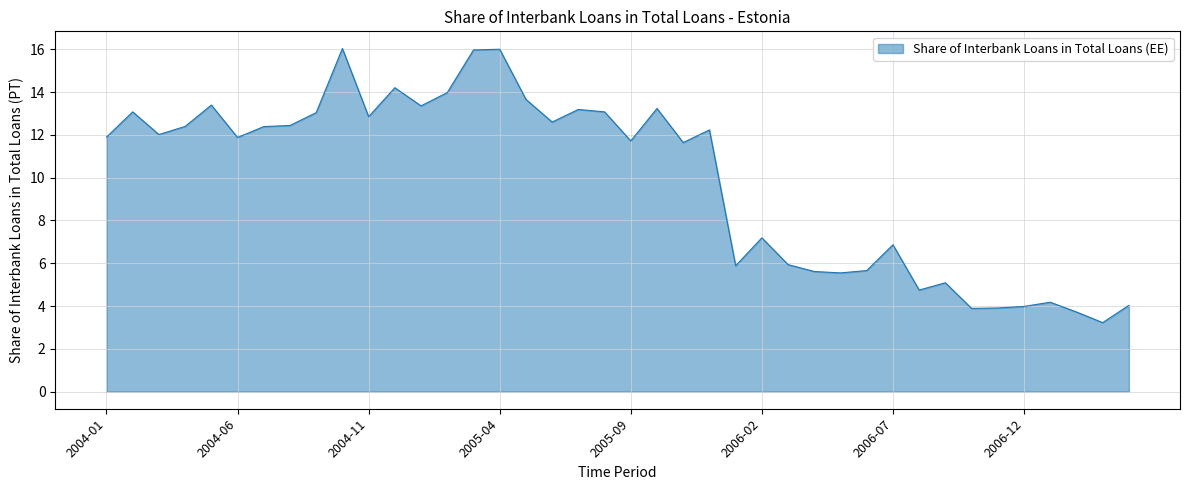

What is the difference between the second highest and minimum values?

12.8